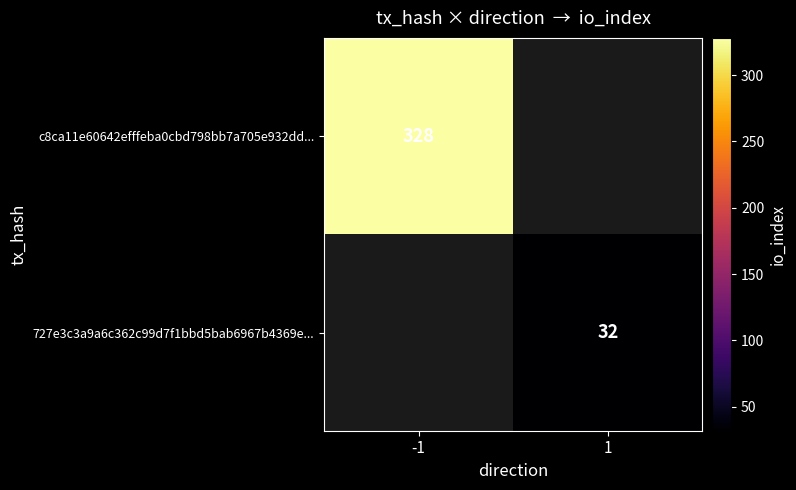

The 727e3c3a9a6c362c99d7f1bbd5bab6967b4369e... series shows 32 at 1. True or false?

True